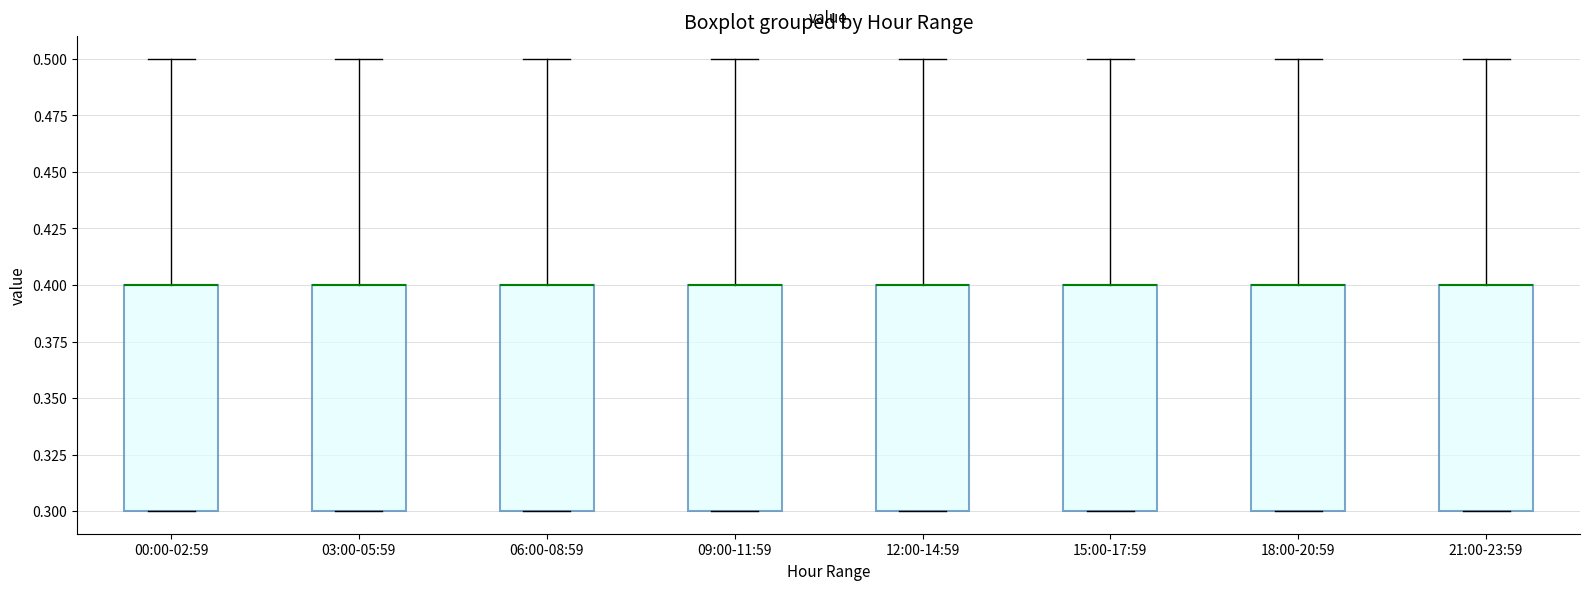

Reading left to right, transcribe this box plot: for each box, give where its median line is, the range the box spans, and where its two whiskers end, as read against the y-axis. The values are not printed on the chart, so give them approximately, as read against the axis.

00:00-02:59: median 0.4 (drawn on the box's upper edge), box 0.3 to 0.4, whiskers 0.3 to 0.5
03:00-05:59: median 0.4 (drawn on the box's upper edge), box 0.3 to 0.4, whiskers 0.3 to 0.5
06:00-08:59: median 0.4 (drawn on the box's upper edge), box 0.3 to 0.4, whiskers 0.3 to 0.5
09:00-11:59: median 0.4 (drawn on the box's upper edge), box 0.3 to 0.4, whiskers 0.3 to 0.5
12:00-14:59: median 0.4 (drawn on the box's upper edge), box 0.3 to 0.4, whiskers 0.3 to 0.5
15:00-17:59: median 0.4 (drawn on the box's upper edge), box 0.3 to 0.4, whiskers 0.3 to 0.5
18:00-20:59: median 0.4 (drawn on the box's upper edge), box 0.3 to 0.4, whiskers 0.3 to 0.5
21:00-23:59: median 0.4 (drawn on the box's upper edge), box 0.3 to 0.4, whiskers 0.3 to 0.5